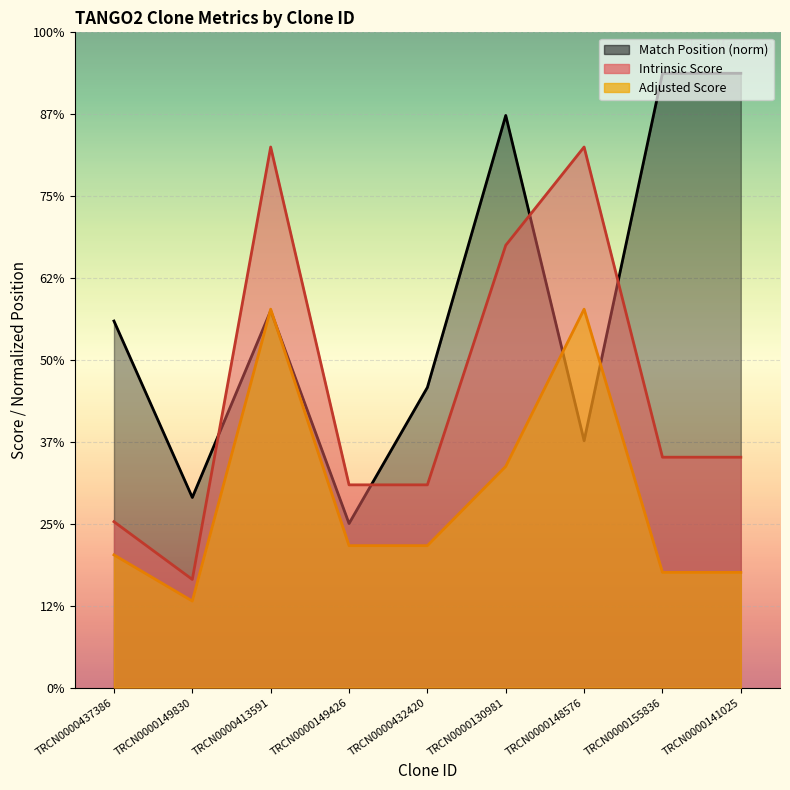

How many distinct data groups are displayed?

3